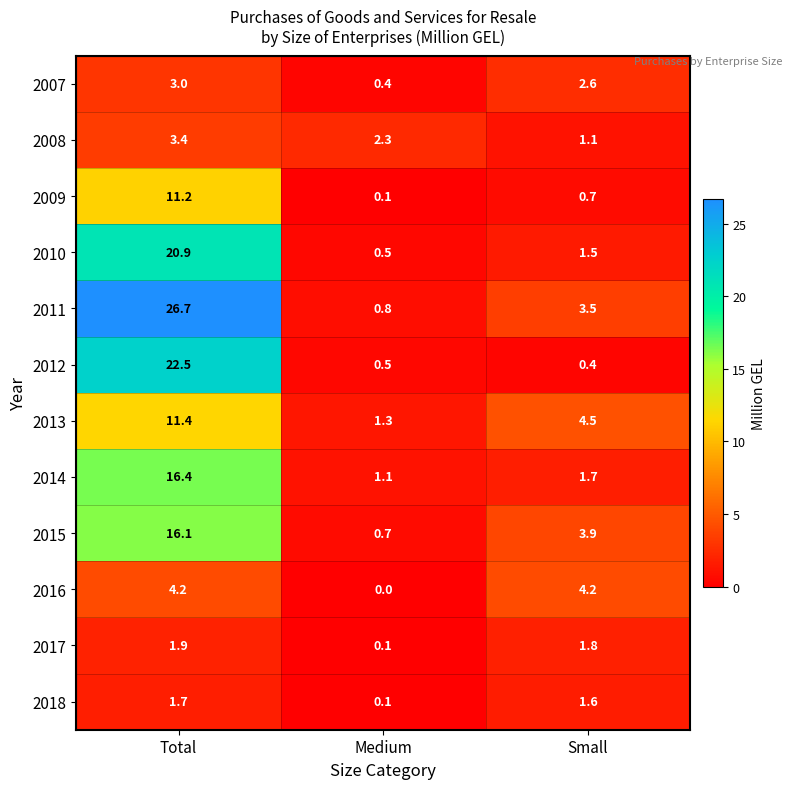

What is the sum of all 2014 values?

19.2